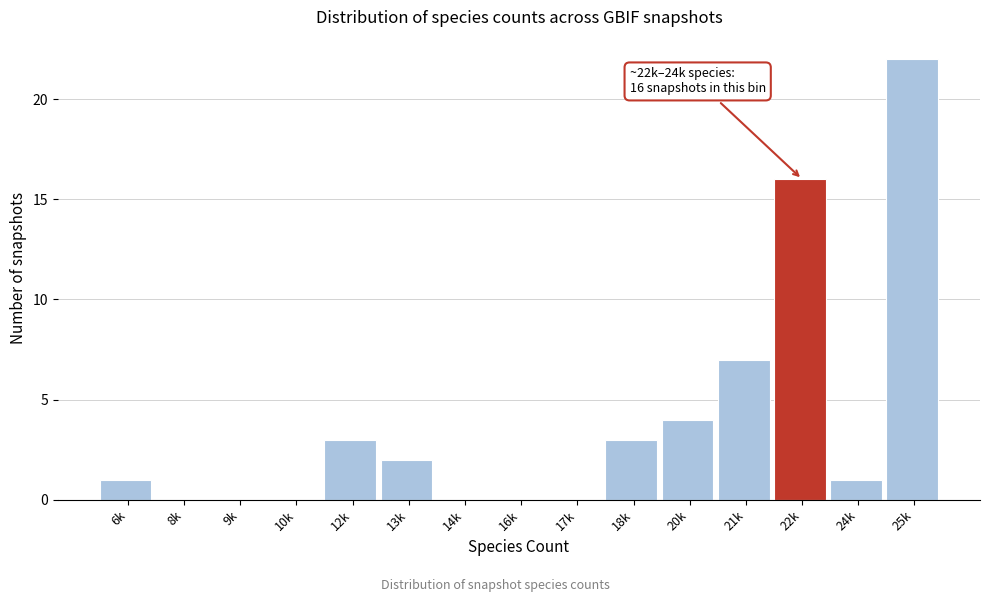

Reading left to right, what are all the values shown in this chart?

6k=1	8k=0	9k=0	10k=0	12k=3	13k=2	14k=0	16k=0	17k=0	18k=3	20k=4	21k=7	22k=16	24k=1	25k=22